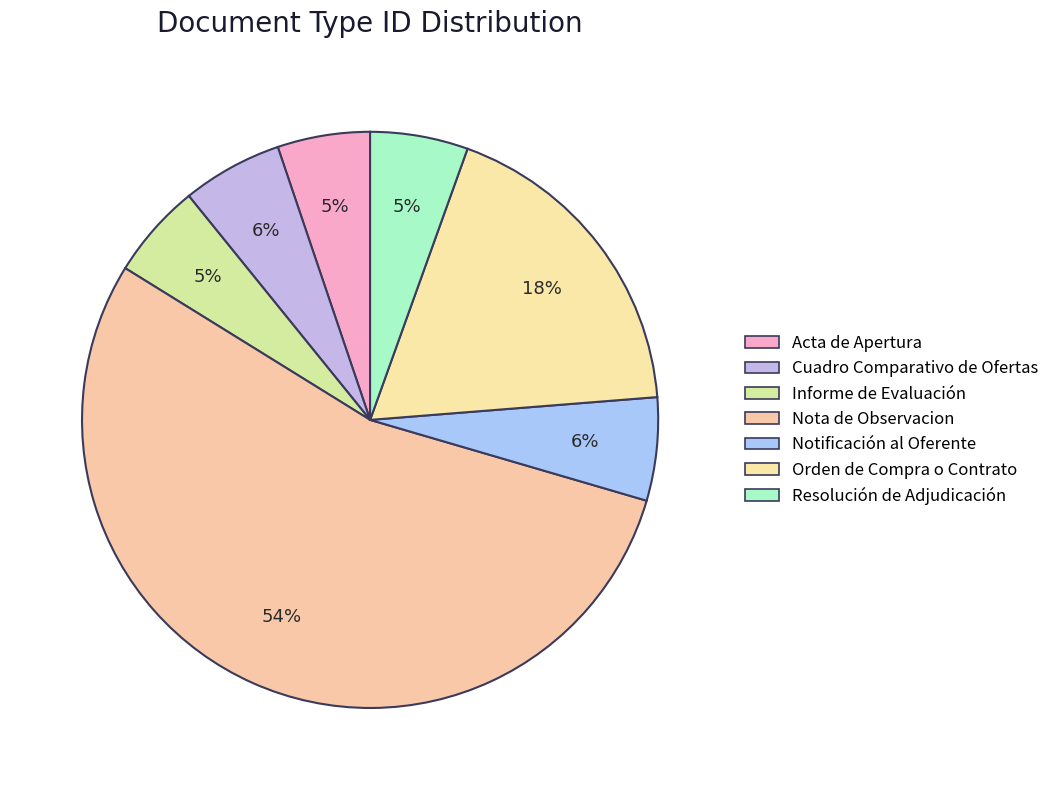

Count the number of slices in the pie.

7